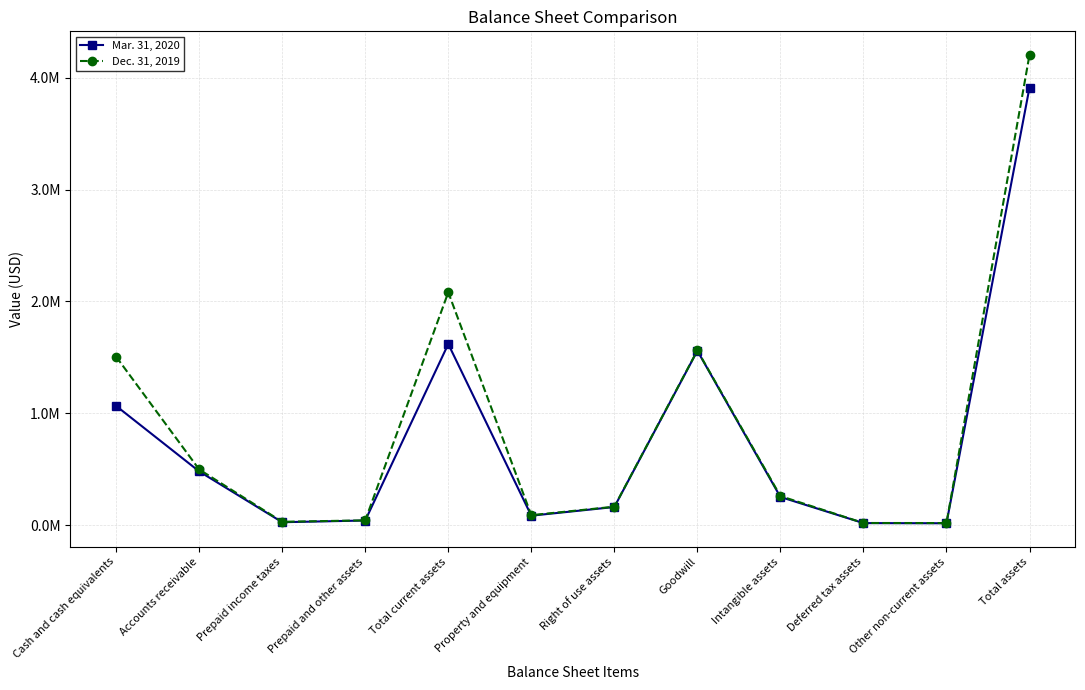

Reading left to right, what are all the values shown in this chart?

Mar. 31, 2020: 1066856	481990	27836	43091	1619773	86278	163704	1559425	253398	19938	18461	3911799
Dec. 31, 2019: 1506567	499268	31590	44352	2081777	90708	166406	1562868	261487	20911	20282	4204439